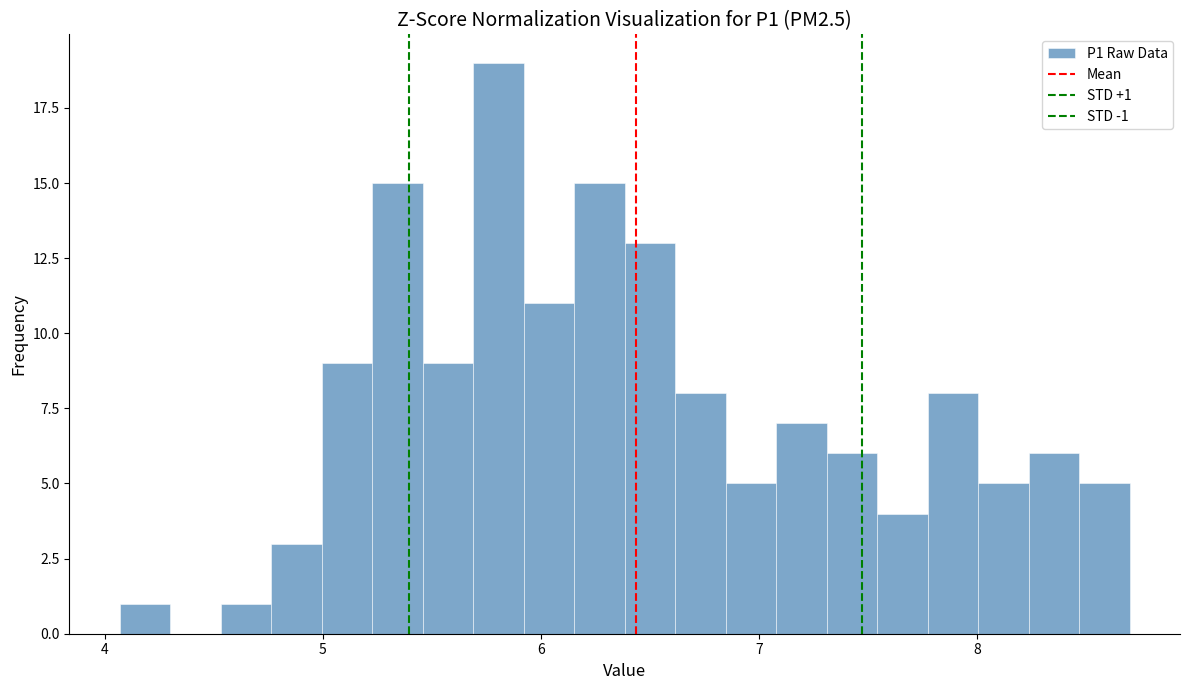

Around what value on the x-axis is the tallest bar? Give the approximate position of its centre, as read against the axis.

5.8